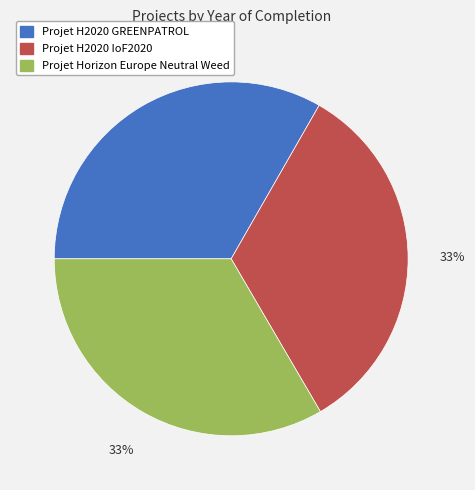

Do Projet Horizon Europe Neutral Weed and Projet H2020 GREENPATROL together represent more than half of the pie?

Yes